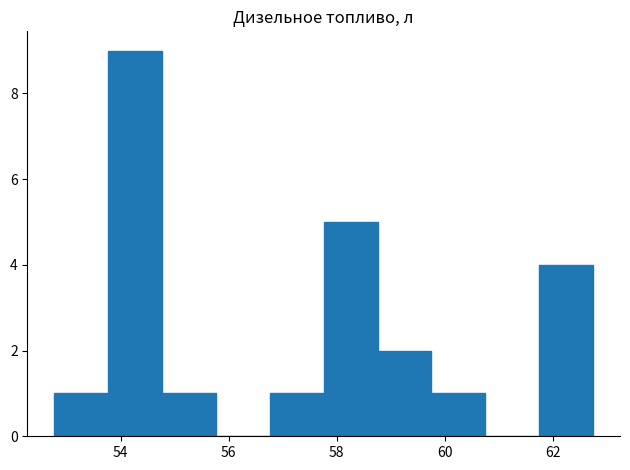

Reading left to right, transcribe this chart: for each bar, give the range it covers on the x-axis and its height. Neither the bar edges nor the heights are printed on the chart, so give them approximately, as read against the axes.

52.8 to 53.8: 1
53.8 to 54.8: 9
54.8 to 55.8: 1
55.8 to 56.8: 0
56.8 to 57.8: 1
57.8 to 58.8: 5
58.8 to 59.8: 2
59.8 to 60.8: 1
60.8 to 61.8: 0
61.8 to 62.8: 4